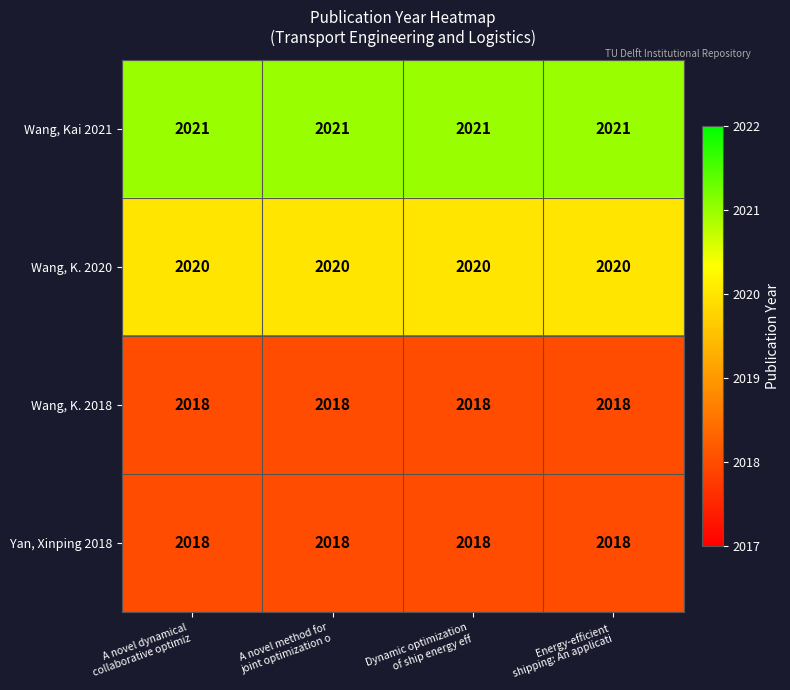

What is the maximum value shown in the chart?

2021